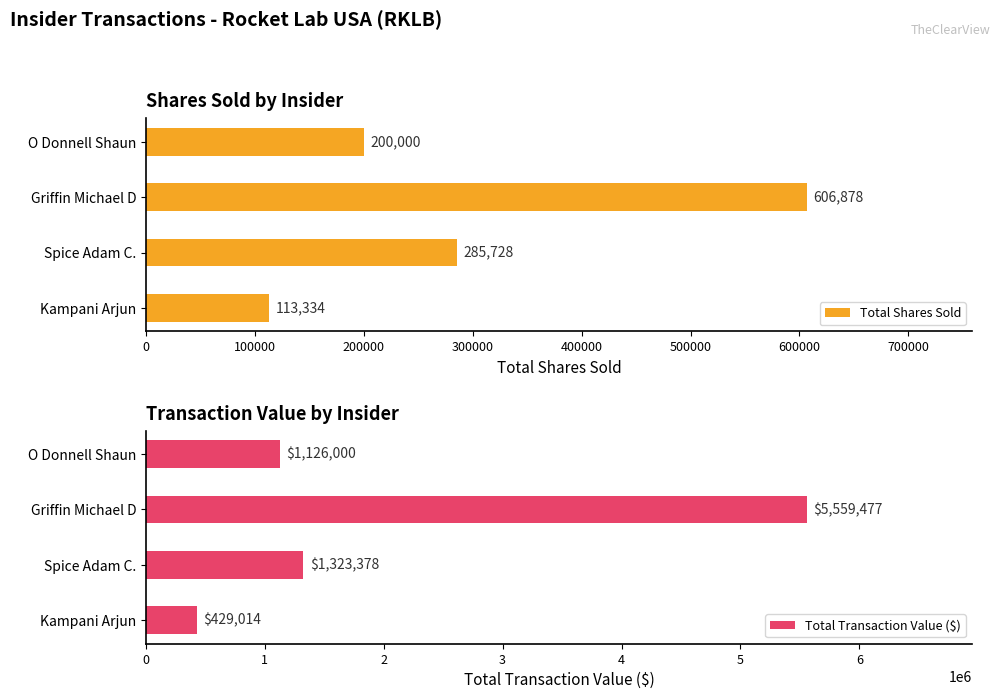

What is the difference between the Total Transaction Value ($) values at Griffin Michael D and Spice Adam C.?

4236099